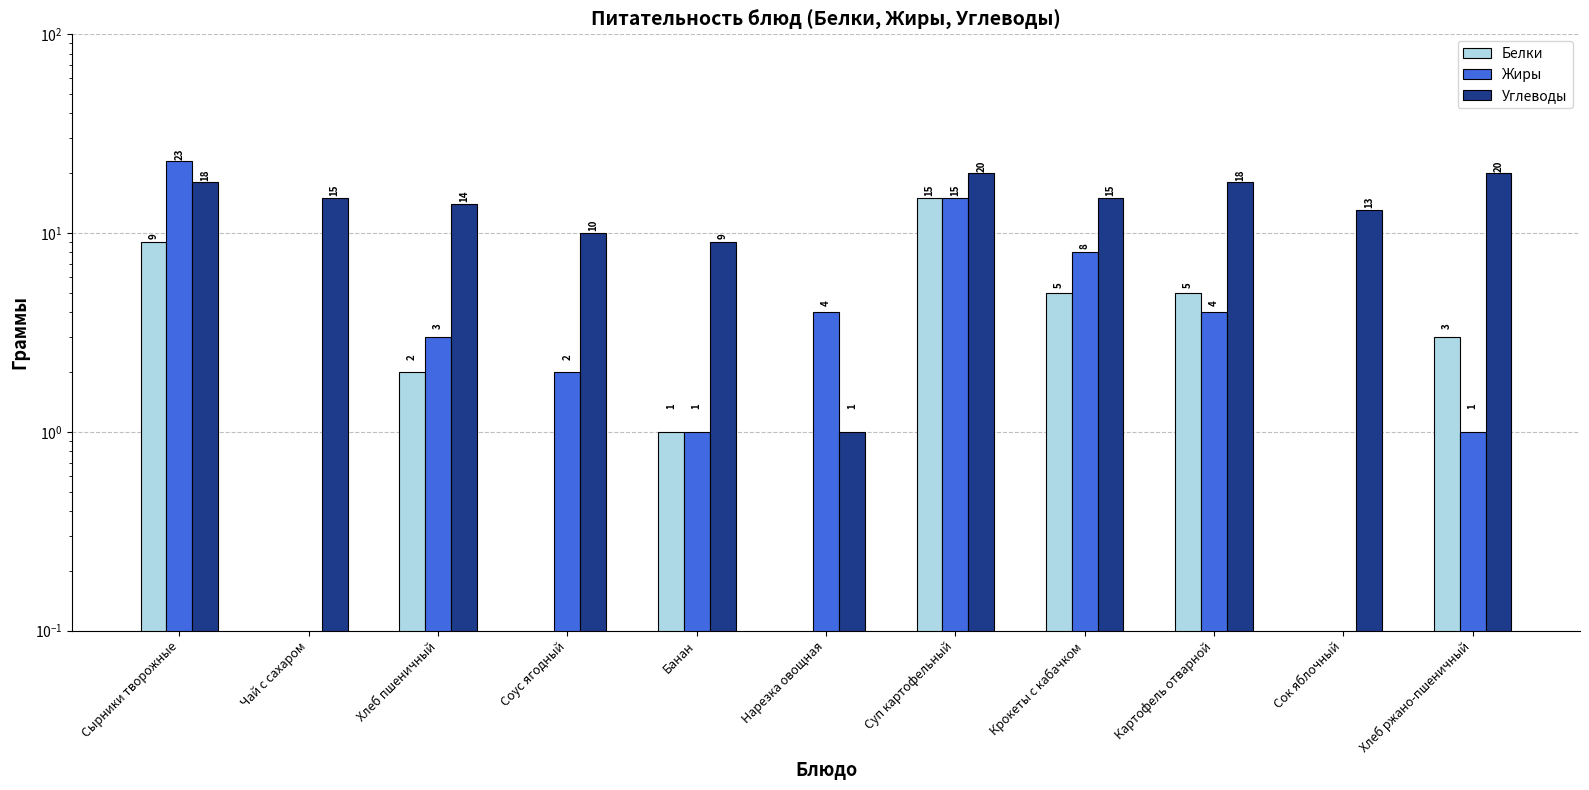

Is it true that Белки equals 0 at Нарезка овощная?

True